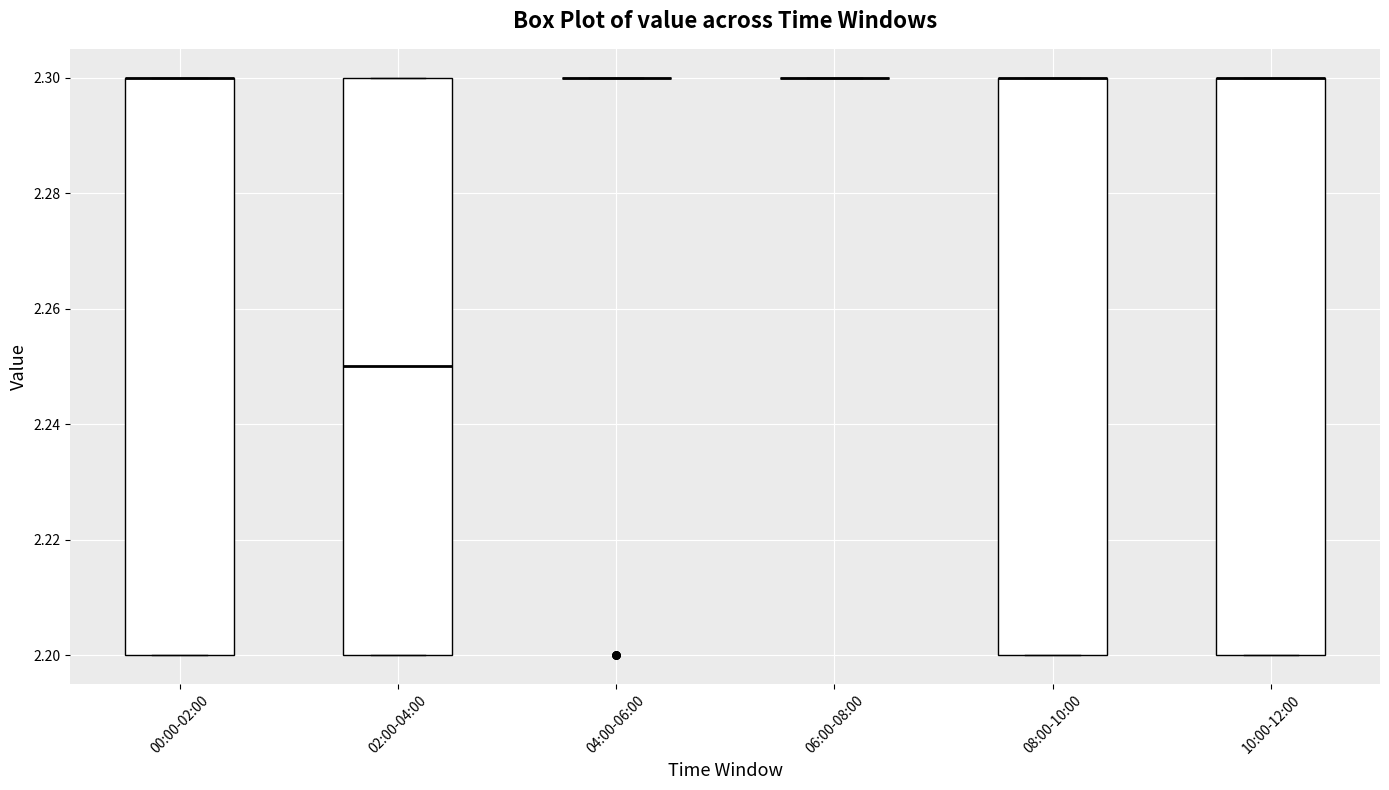

Reading left to right, transcribe this box plot: for each box, give where its median line is, the range the box spans, and where its two whiskers end, as read against the y-axis. The values are not printed on the chart, so give them approximately, as read against the axis.

00:00-02:00: median 2.30 (drawn on the box's upper edge), box 2.20 to 2.30, whiskers 2.20 to 2.30
02:00-04:00: median 2.25, box 2.20 to 2.30, whiskers 2.20 to 2.30
04:00-06:00: box collapsed to a line at 2.30, whiskers 2.30 to 2.30
06:00-08:00: box collapsed to a line at 2.30, whiskers 2.30 to 2.30
08:00-10:00: median 2.30 (drawn on the box's upper edge), box 2.20 to 2.30, whiskers 2.20 to 2.30
10:00-12:00: median 2.30 (drawn on the box's upper edge), box 2.20 to 2.30, whiskers 2.20 to 2.30